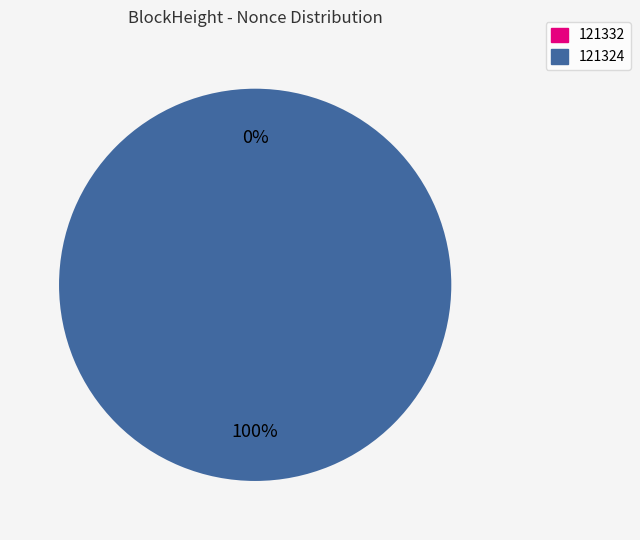

To the nearest percent, what is the average slice percentage?

50%